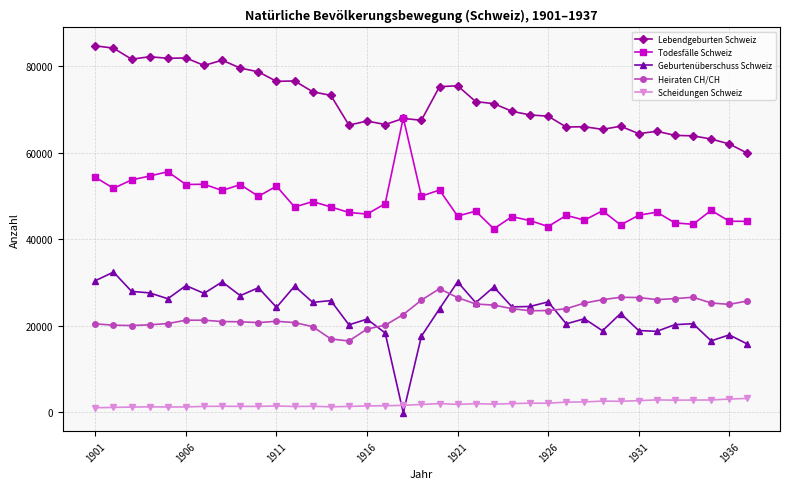

What is the highest value of the Todesfälle Schweiz series?

68020